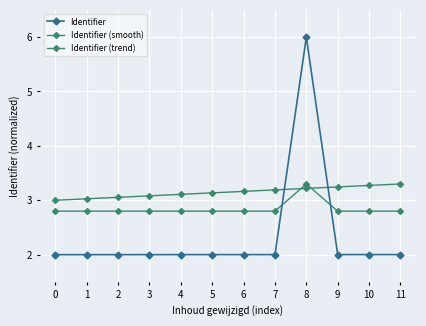

Is it true that Identifier (smooth) equals 1.7 at 2?

False